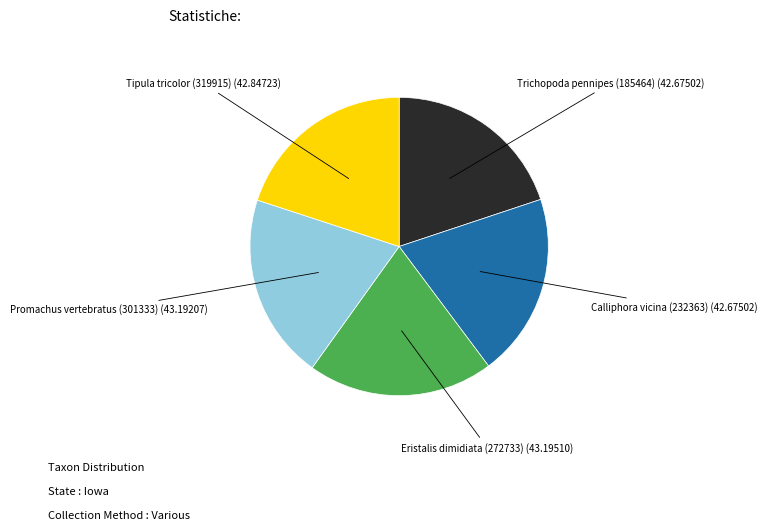

Count the number of slices in the pie.

5